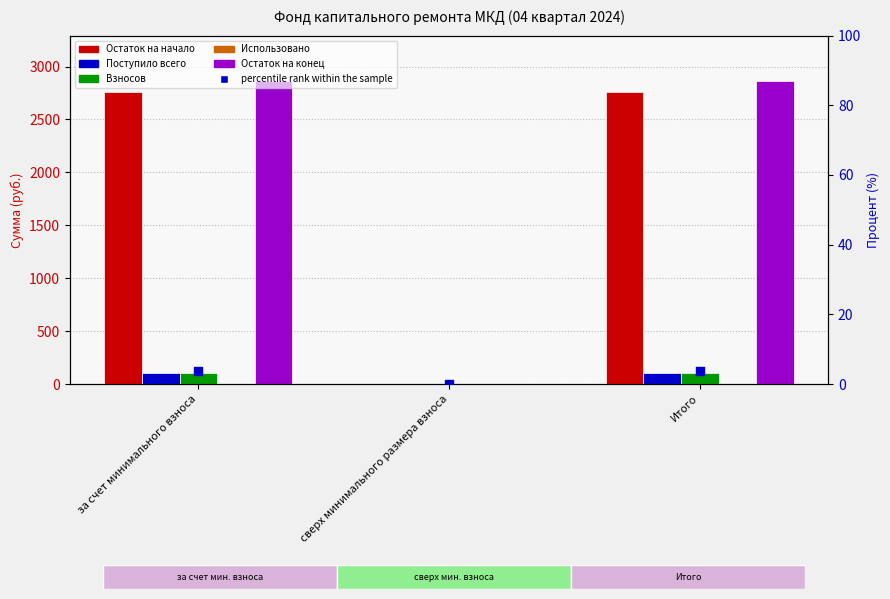

What is the total value across all series at за счет минимального взноса?

5836.6